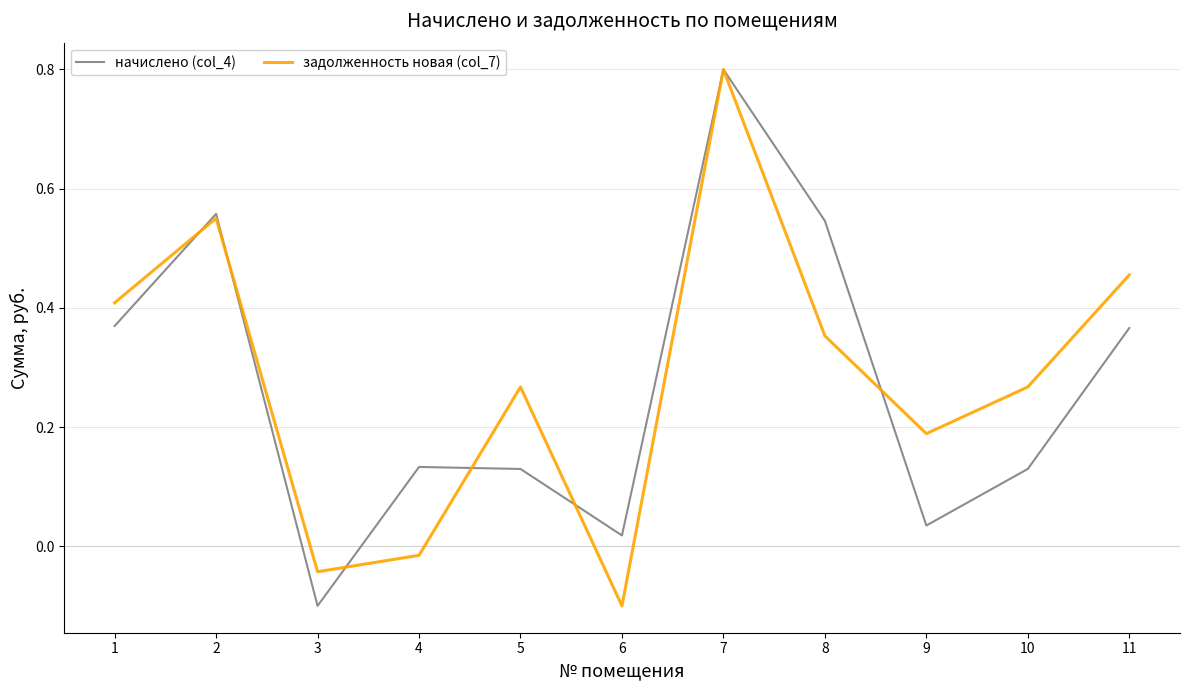

The value of задолженность новая (col_7) at 7 is 0.5. True or false?

False